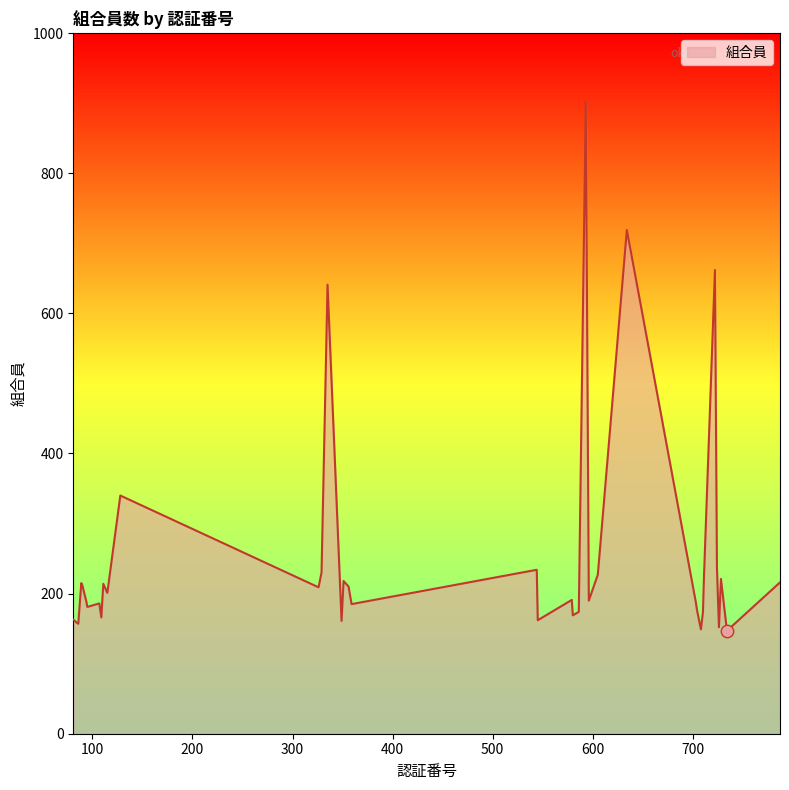

What is the maximum value shown in the chart?

902